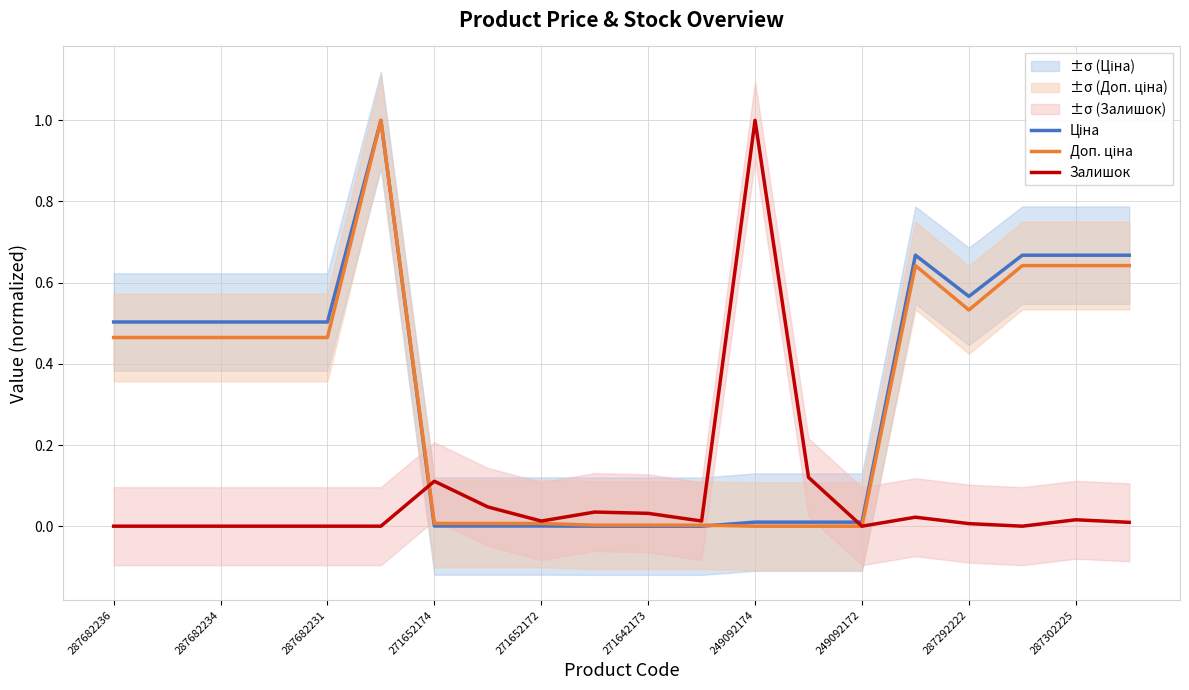

At how many categories does at least one series exceed 0?

20